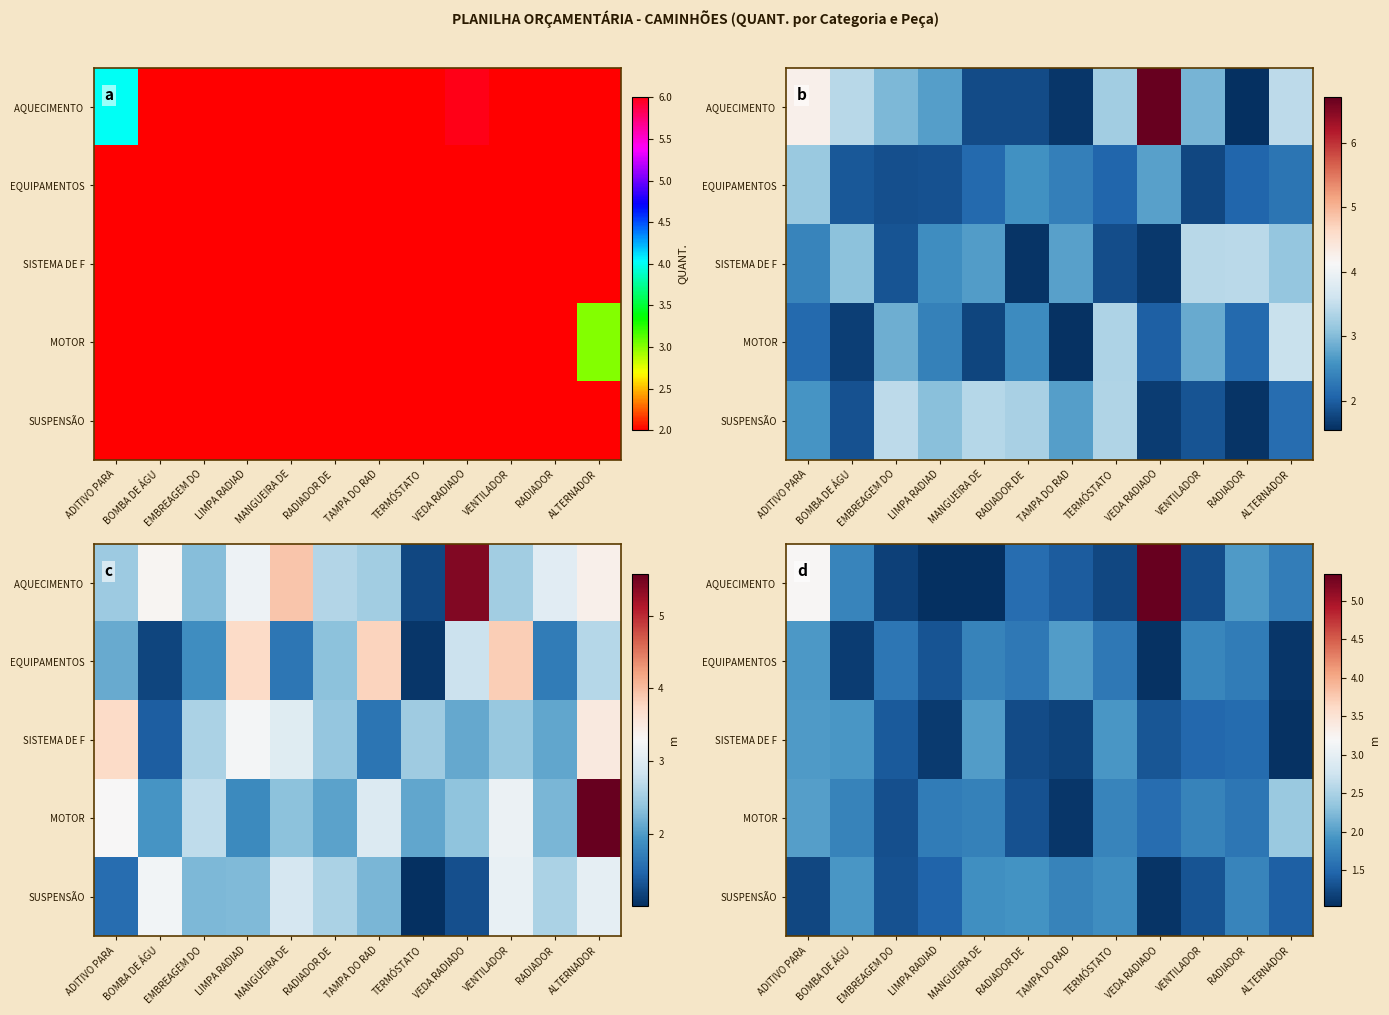

What is the sum of all SUSPENSÃO values?

18.9